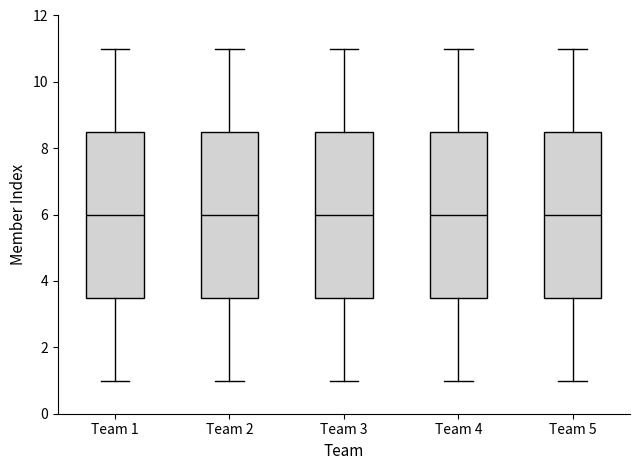

Reading left to right, transcribe this box plot: for each box, give where its median line is, the range the box spans, and where its two whiskers end, as read against the y-axis. The values are not printed on the chart, so give them approximately, as read against the axis.

Team 1: median 6.0, box 3.6 to 8.6, whiskers 1.0 to 11.0
Team 2: median 6.0, box 3.6 to 8.6, whiskers 1.0 to 11.0
Team 3: median 6.0, box 3.6 to 8.6, whiskers 1.0 to 11.0
Team 4: median 6.0, box 3.6 to 8.6, whiskers 1.0 to 11.0
Team 5: median 6.0, box 3.6 to 8.6, whiskers 1.0 to 11.0